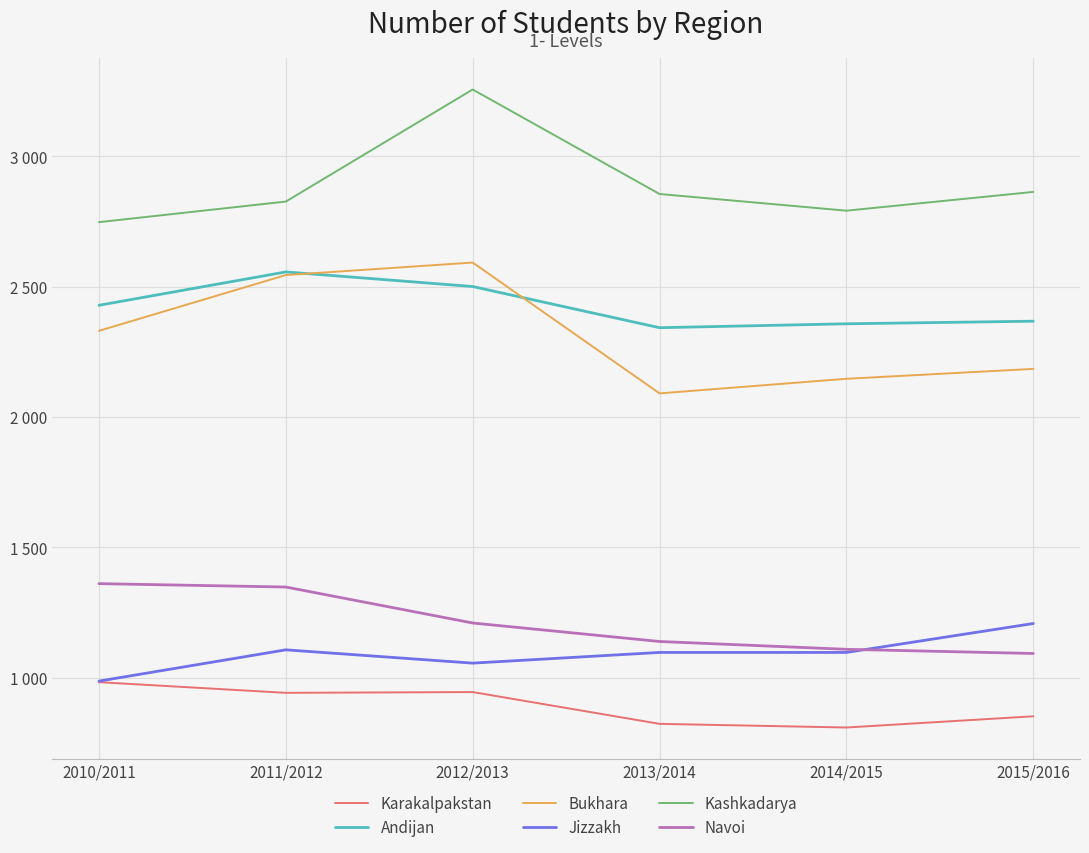

What is the maximum value for Kashkadarya?

3257